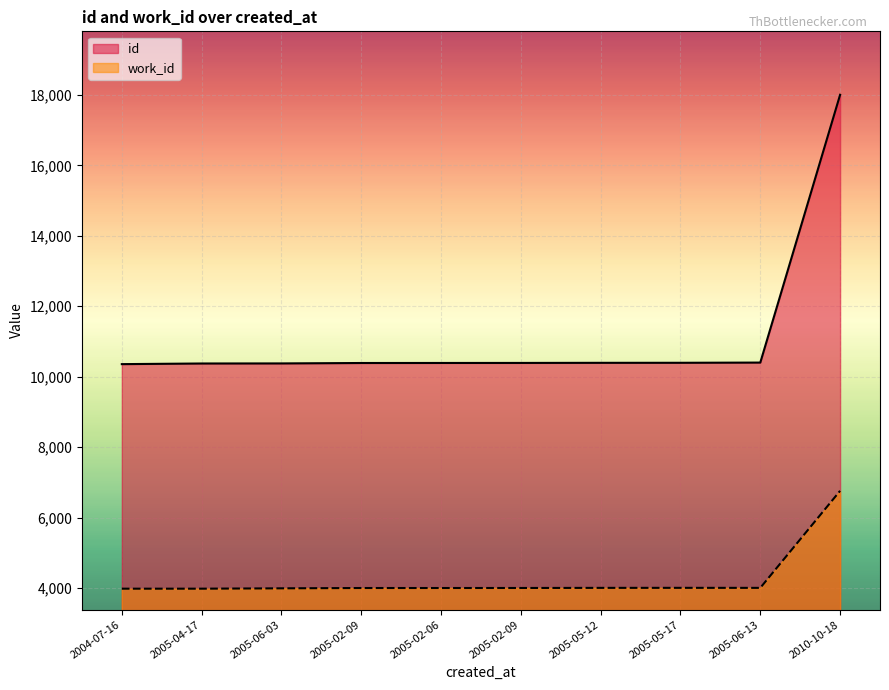

What are all the series names shown in the legend?

id, work_id